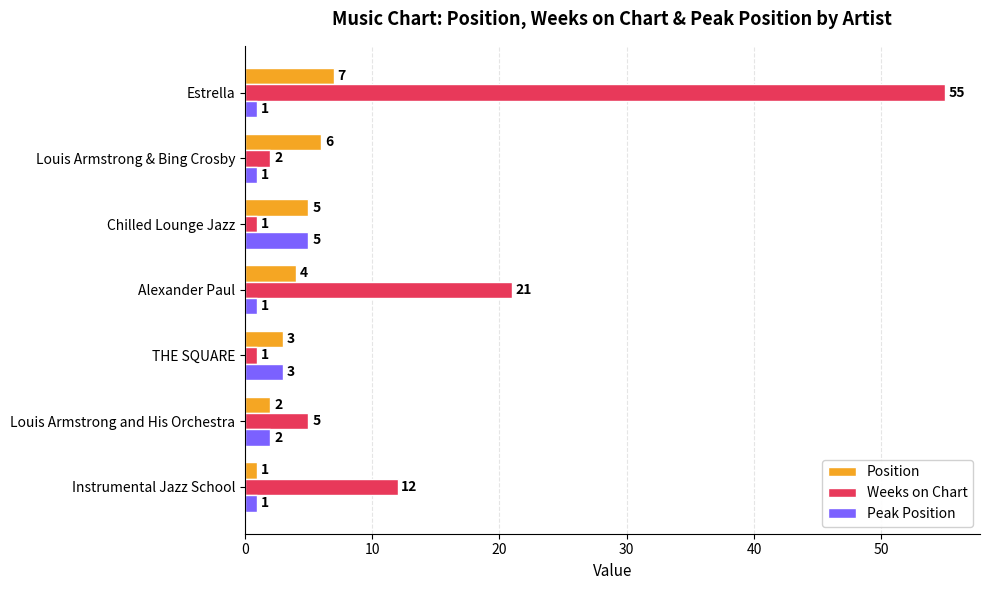

At which category is the sum across all series the highest?

Estrella